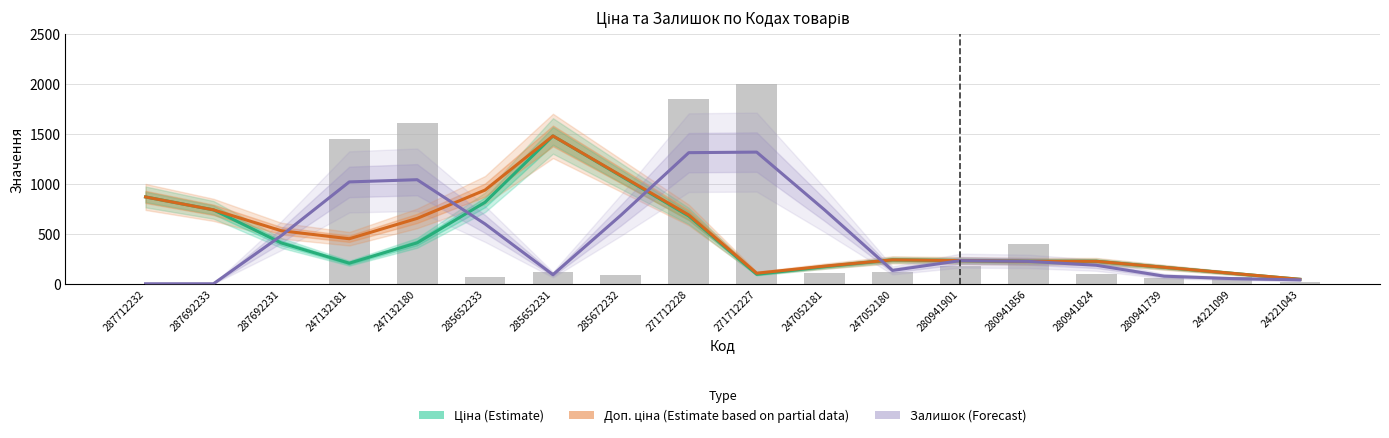

How many series are shown in this chart?

3